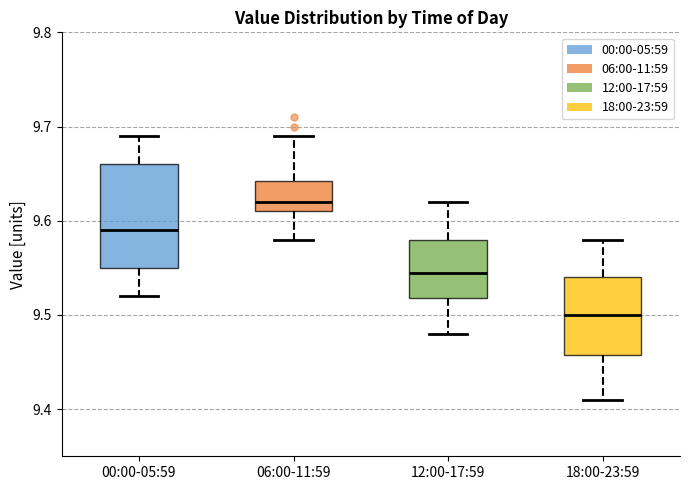

Where is the upper edge of the box for 18:00-23:59 on the y-axis? The values are not printed on the chart, so give them approximately, as read against the axis.

9.54